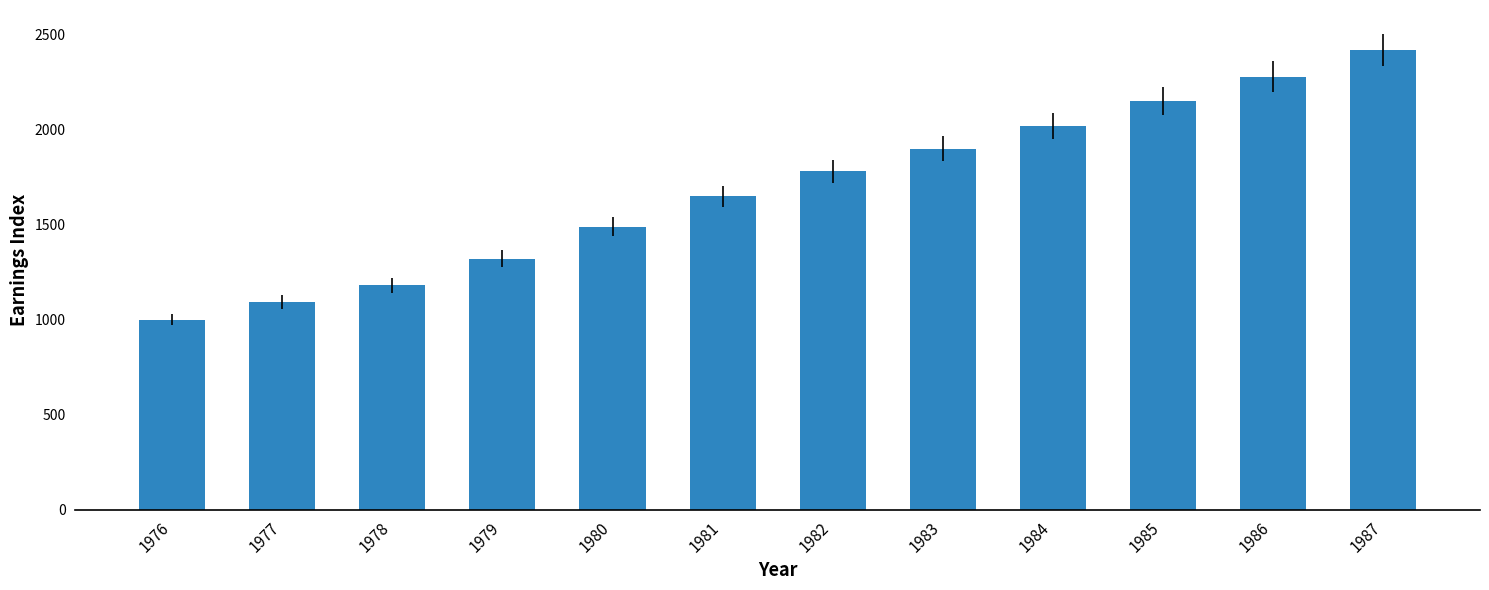

What is the approximate value at 1980, to the nearest 50?

1500